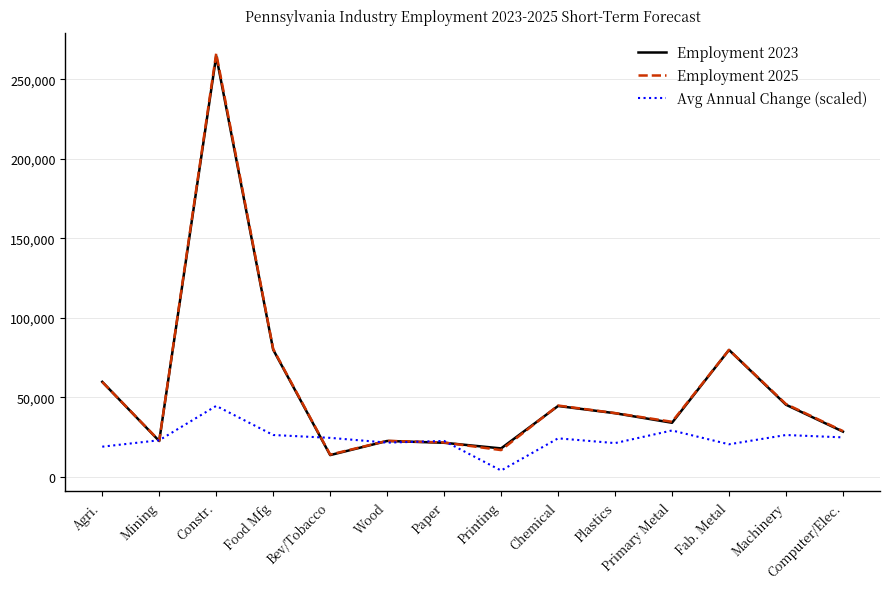

Which series ends up on top after the final intersection of Avg Annual Change (scaled) and Employment 2023?

Employment 2023